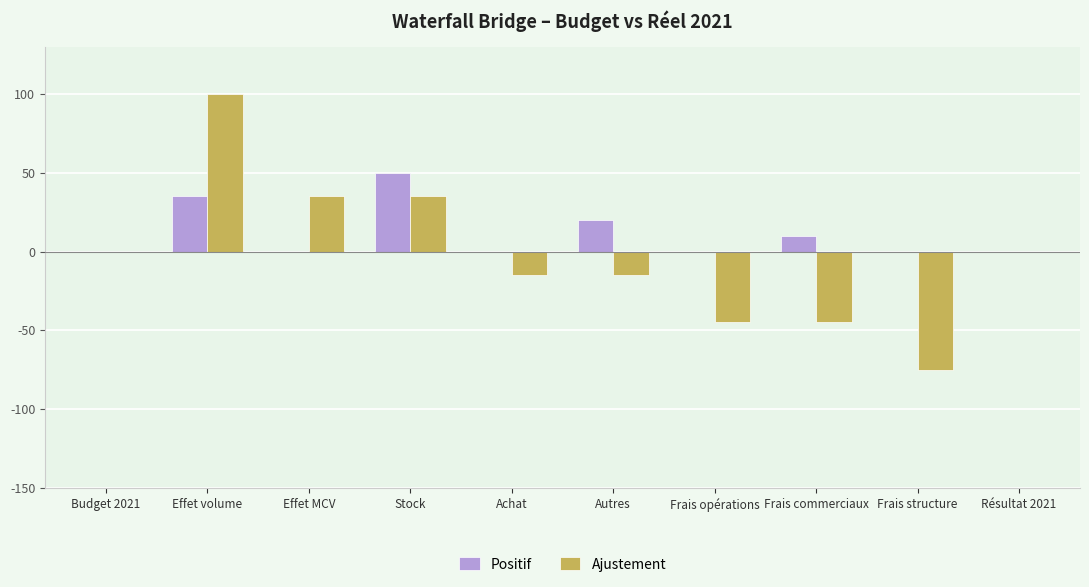

How many distinct data groups are displayed?

2